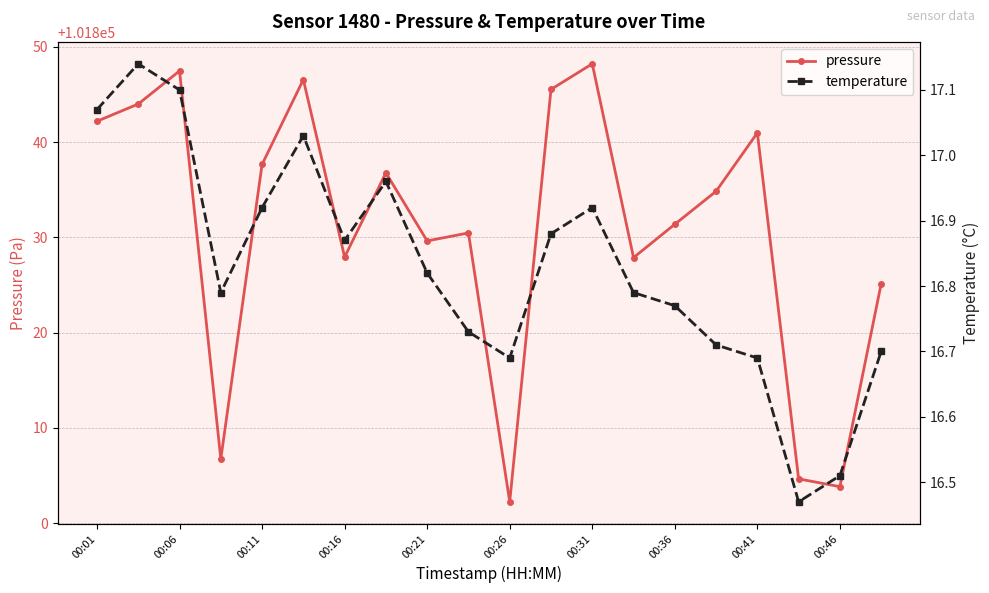

Where does the pressure series first go above 101834?

00:01